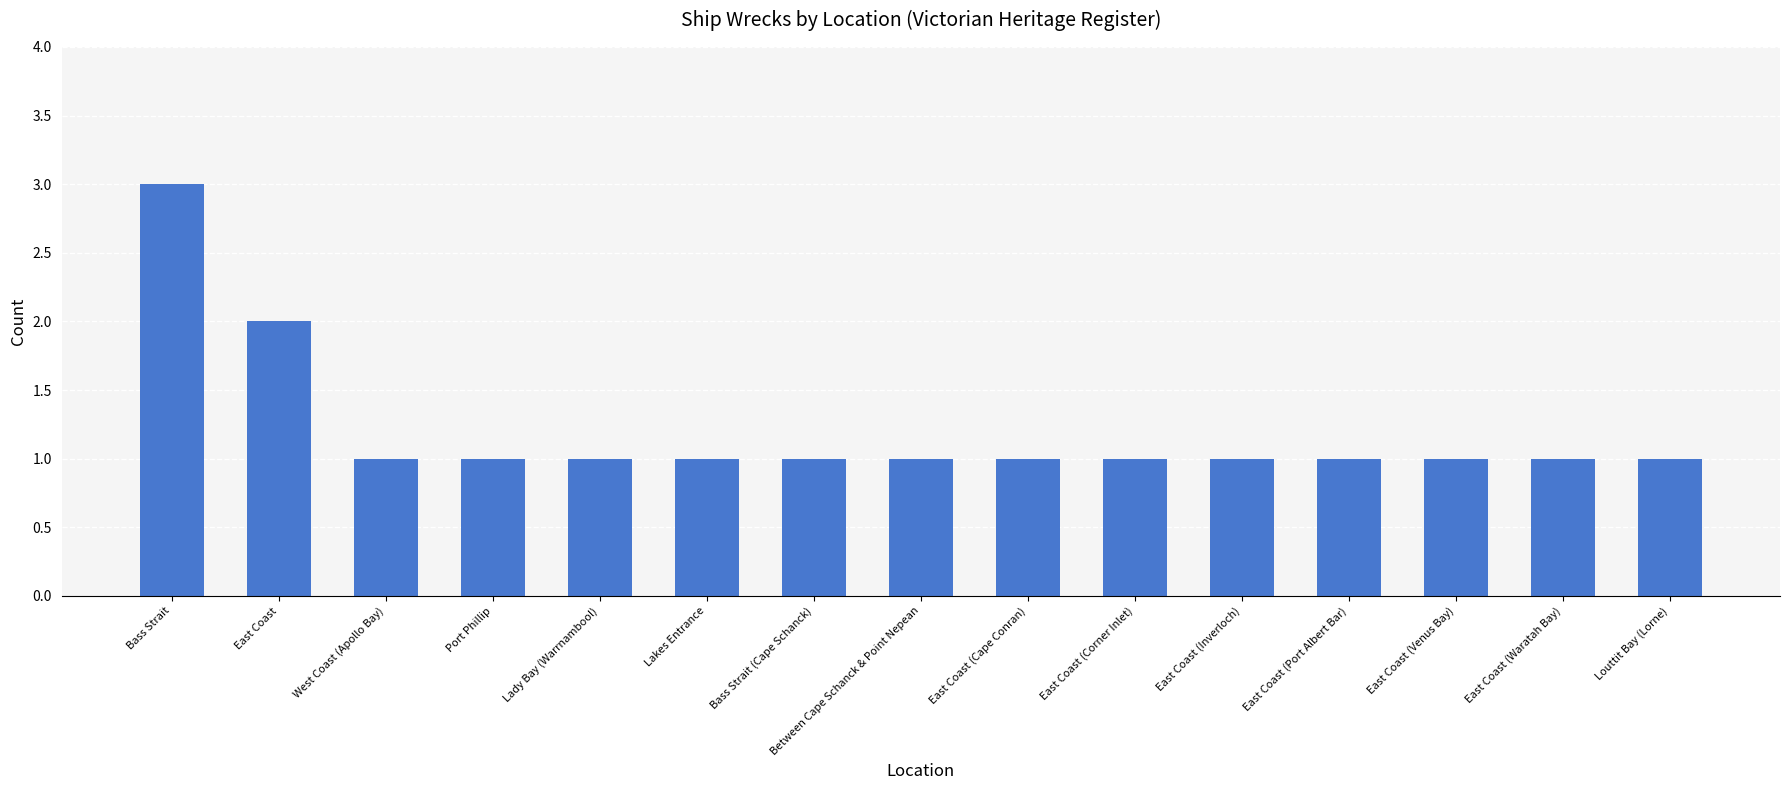

What is the greatest value displayed?

3